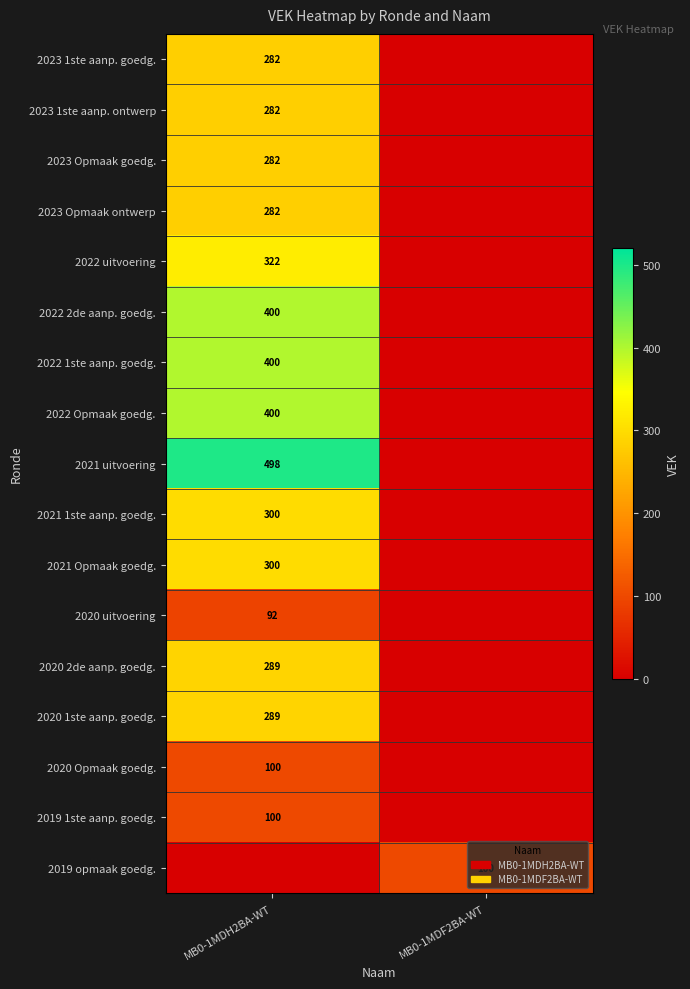

The value of 2023 Opmaak goedg. at MB0-1MDH2BA-WT is 180. True or false?

False